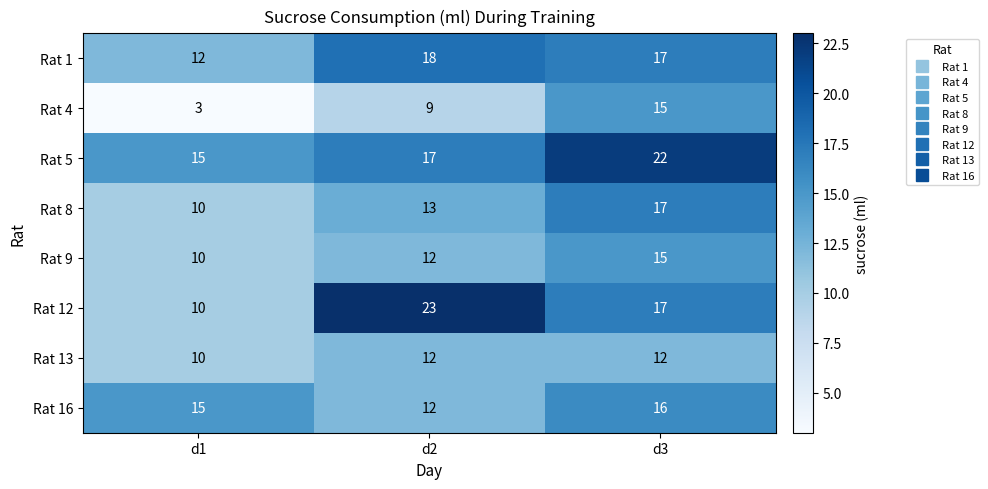

At which category is the sum across all series the highest?

d3